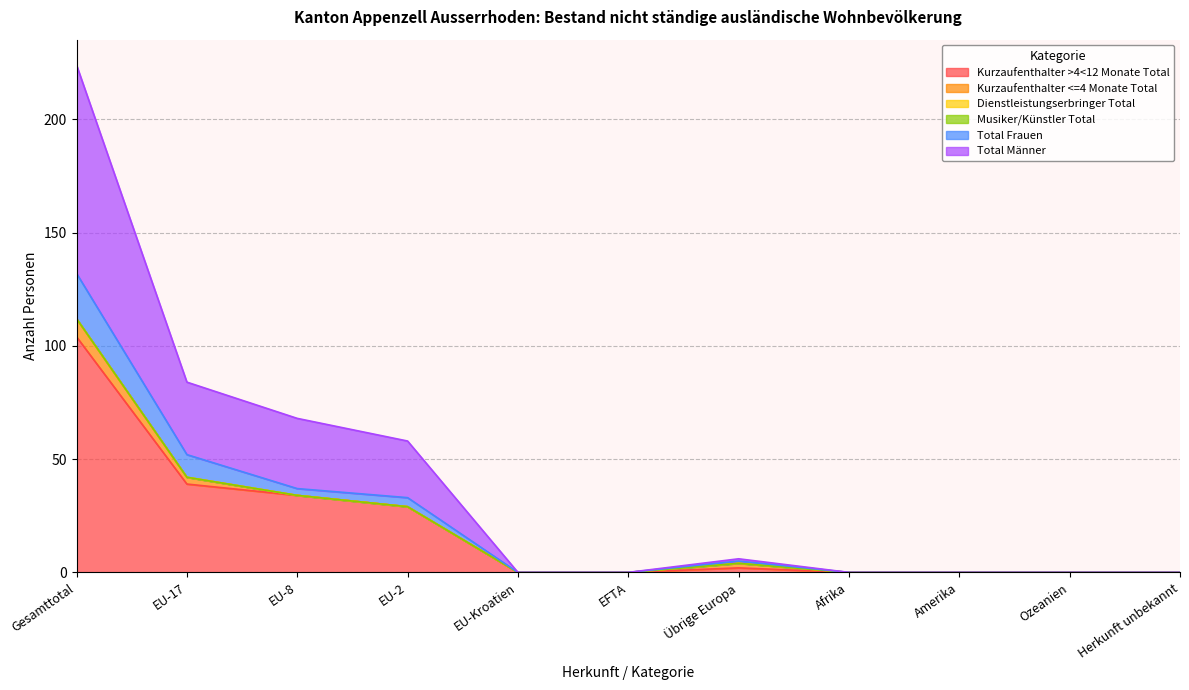

Does the chart have visible grid lines?

Yes